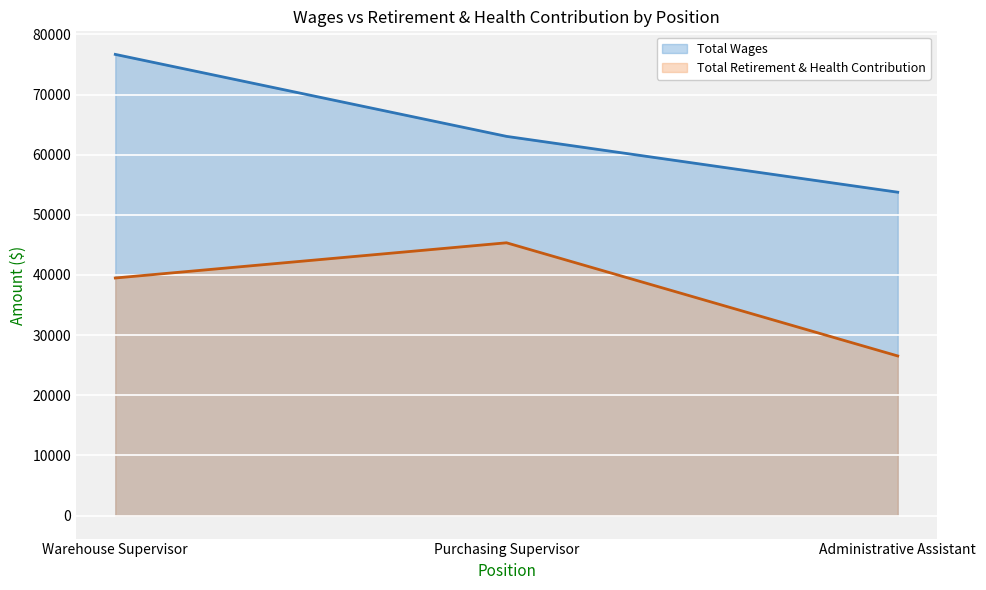

List the labels in order of Total Retirement & Health Contribution value, largest first.

Purchasing Supervisor, Warehouse Supervisor, Administrative Assistant